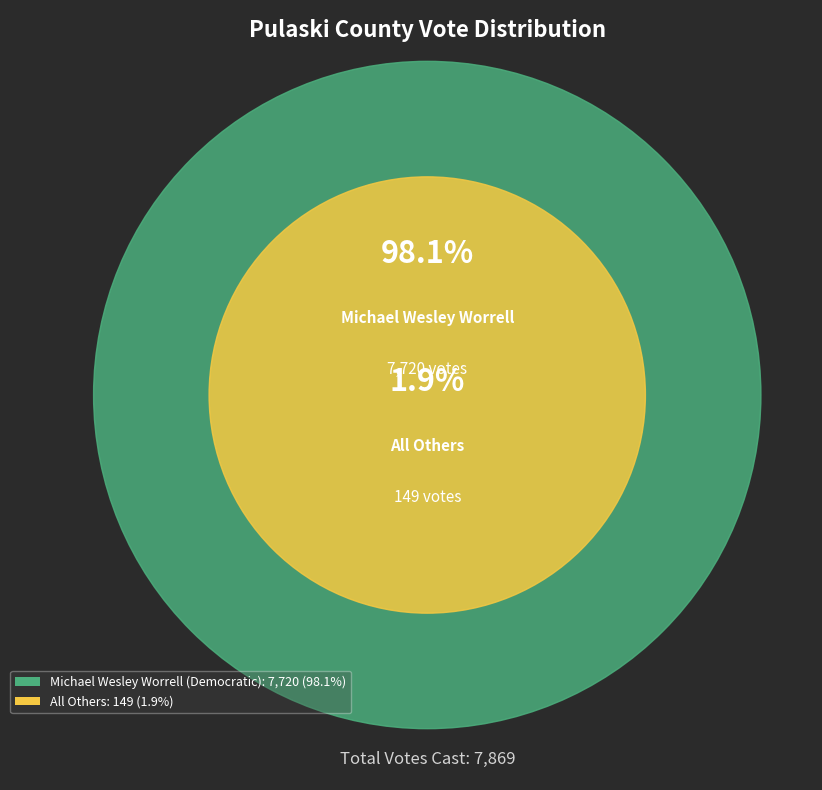

How many slices are in this pie chart?

2